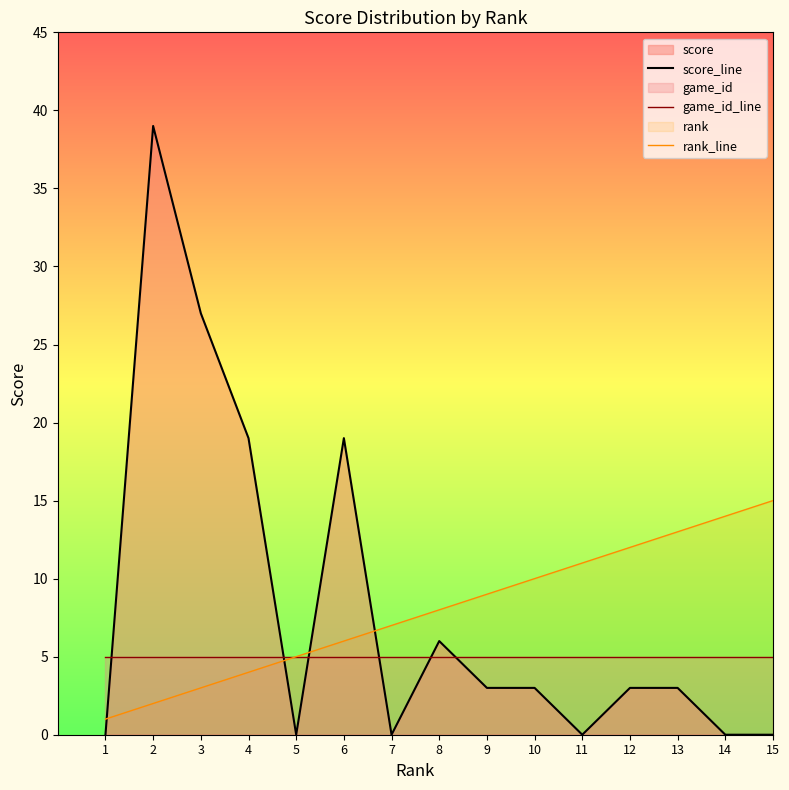

Reading left to right, what are all the values shown in this chart?

score_line: 1=0	2=39	3=27	4=19	5=0	6=19	7=0	8=6	9=3	10=3	11=0	12=3	13=3	14=0	15=0
game_id_line: 1=5	2=5	3=5	4=5	5=5	6=5	7=5	8=5	9=5	10=5	11=5	12=5	13=5	14=5	15=5
rank_line: 1=1	2=2	3=3	4=4	5=5	6=6	7=7	8=8	9=9	10=10	11=11	12=12	13=13	14=14	15=15